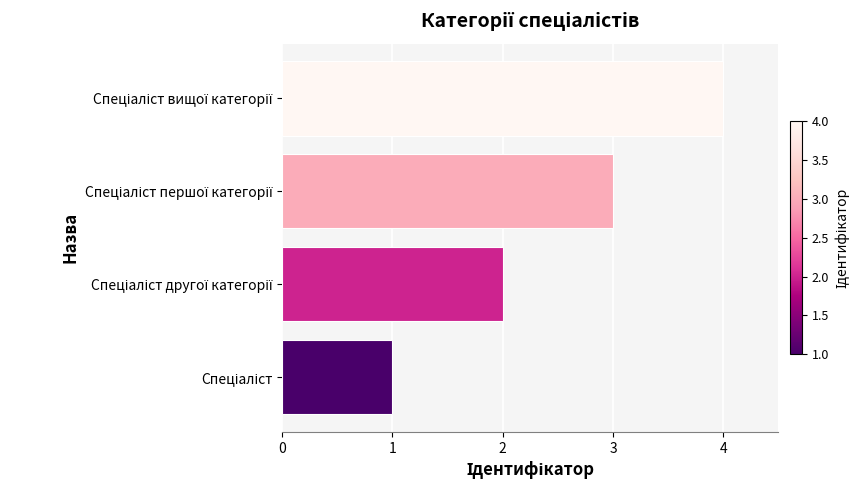

What is the greatest value displayed?

4